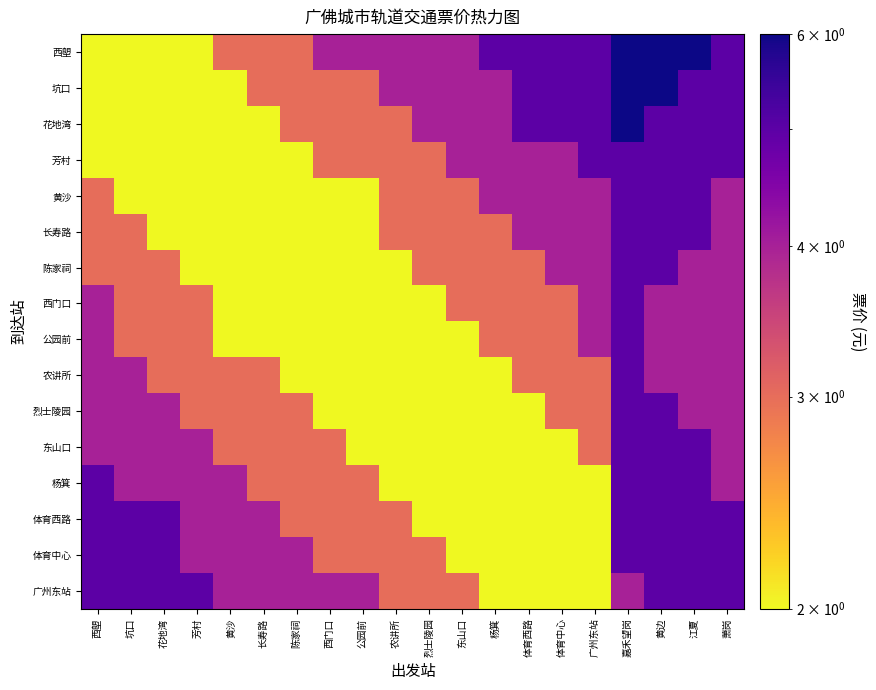

Which series has the widest spread of values?

西塱